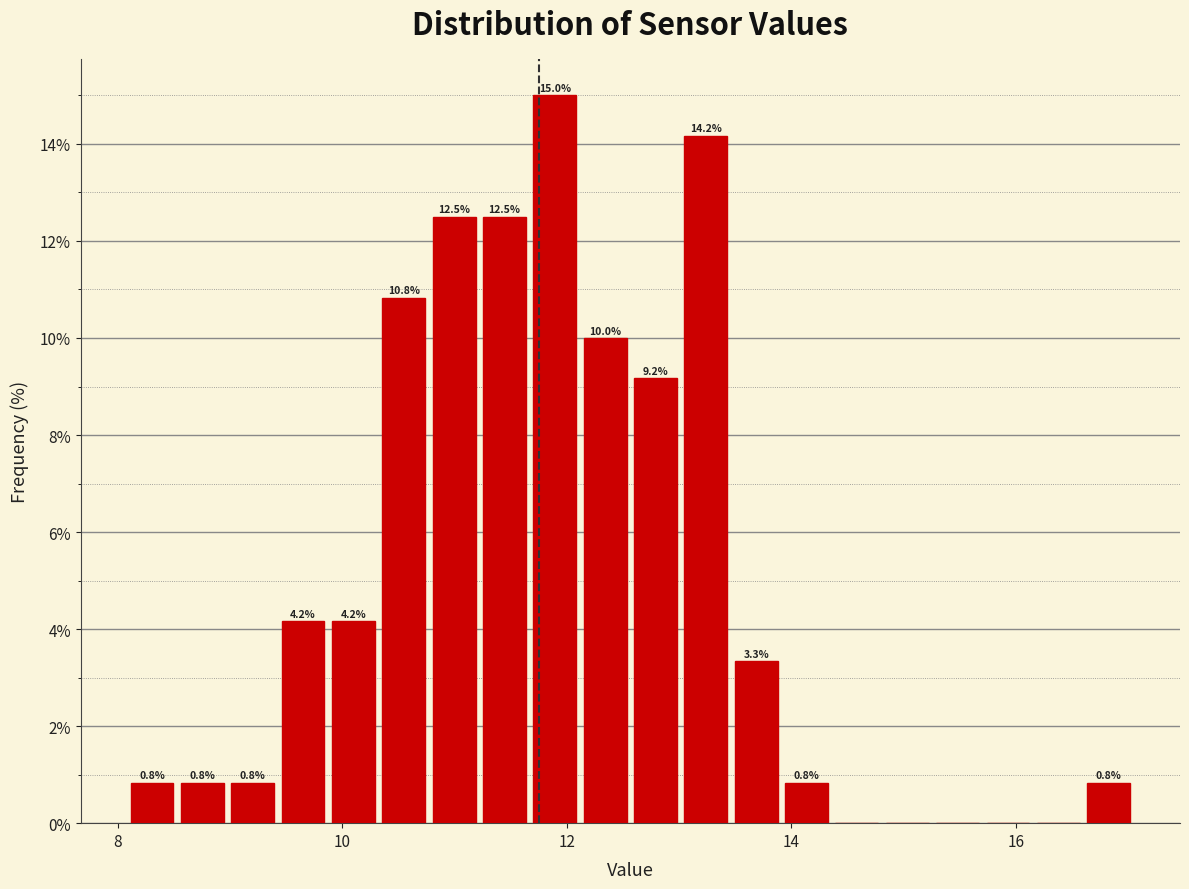

Read against the x-axis, roughly where is the centre of the tallest bar?

11.8